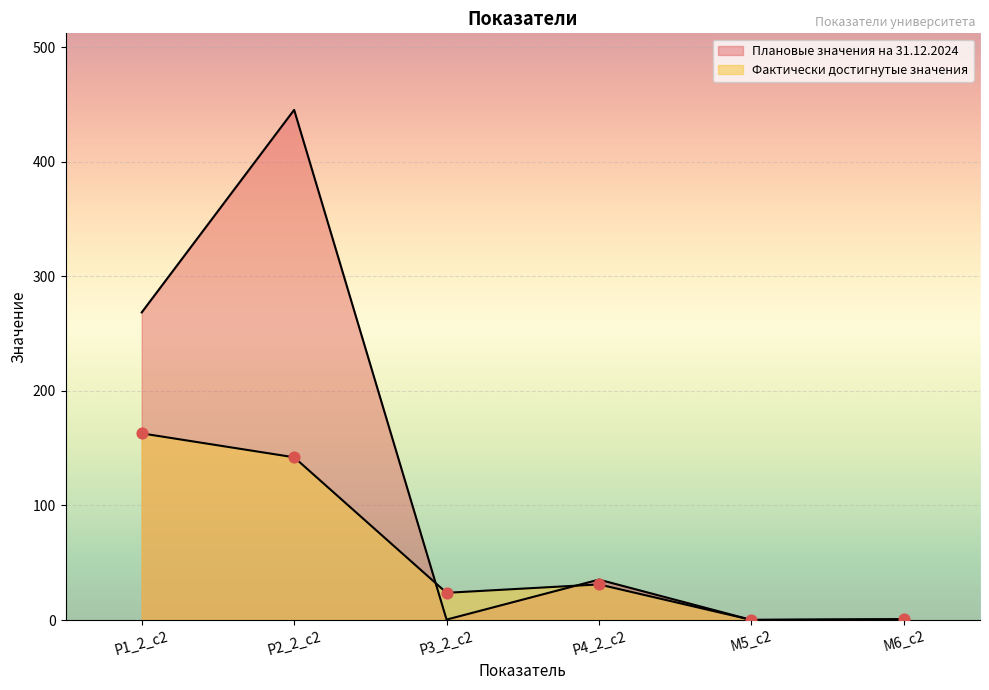

Which series has the widest spread of Y values?

Плановые значения на 31.12.2024